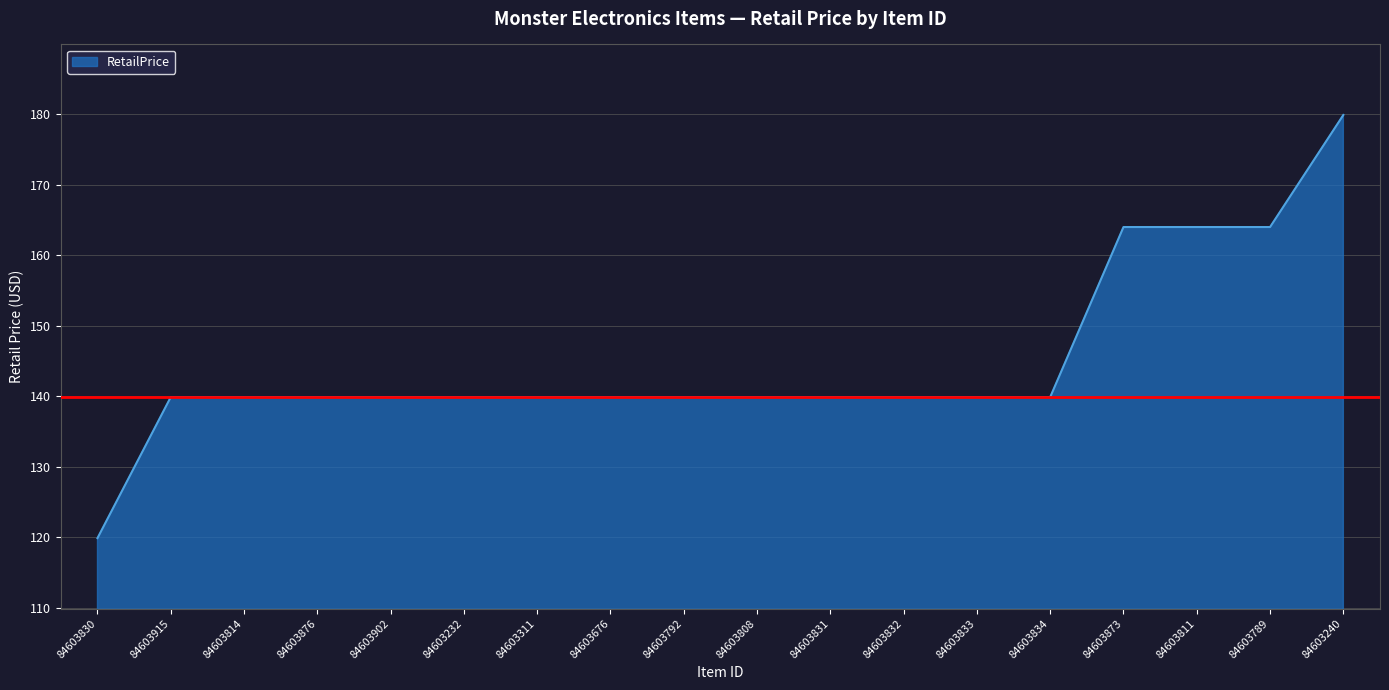

What value does the data have at 84603902?

139.9